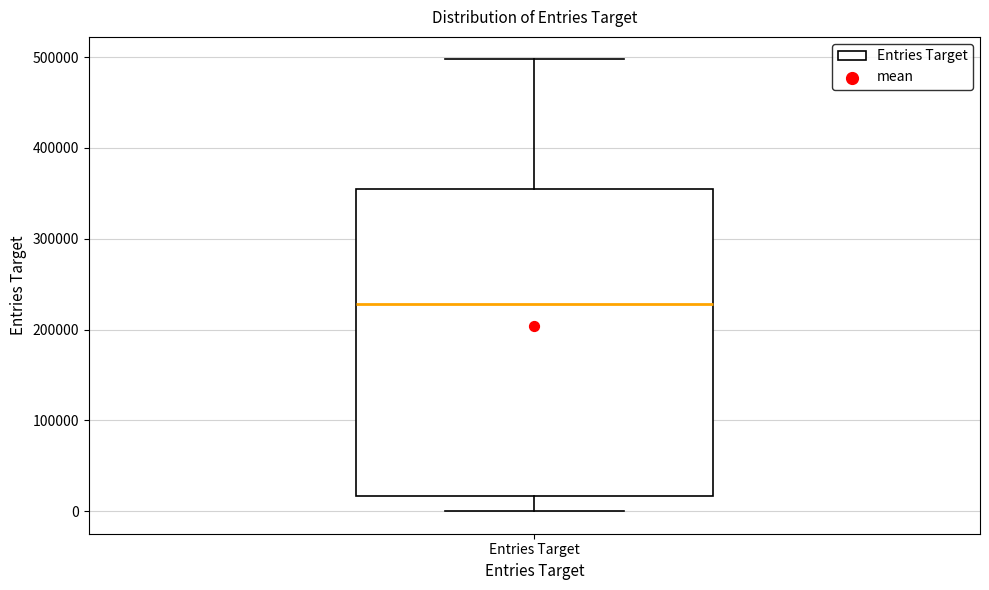

Read this box plot against the y-axis: the position of the median line, the range covered by the box, and the ends of both whiskers. The values are not printed on the chart, so give them approximately, as read against the axis.

median 230000, box 20000 to 360000, whiskers 0 to 500000